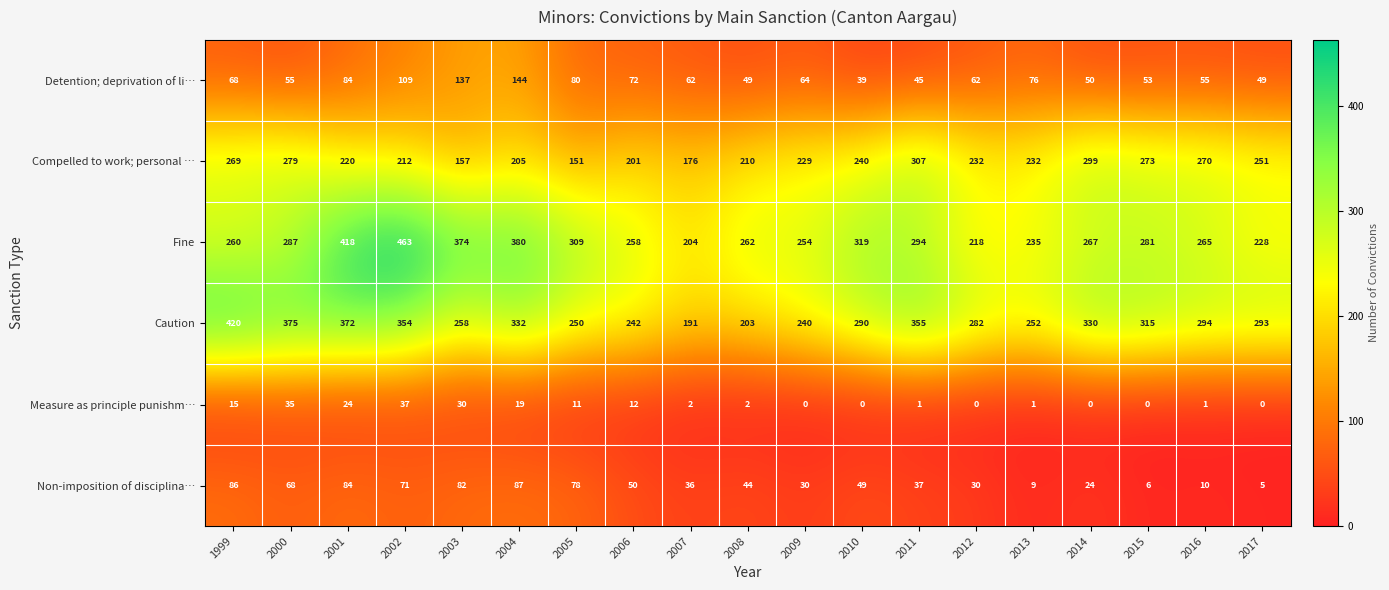

What is the approximate value of Measure as principle punishm… at 2003?

30